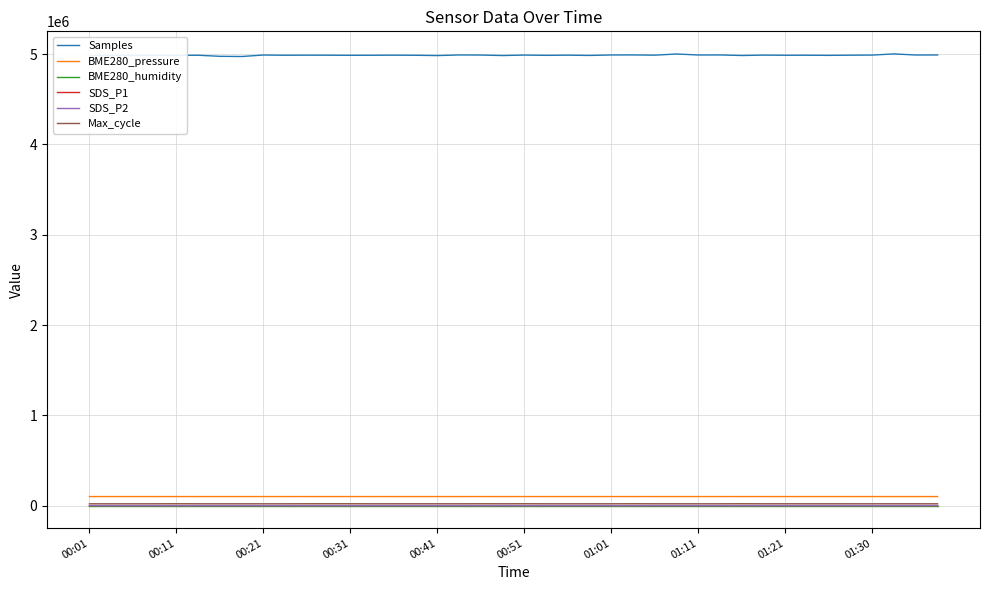

Which series has the largest total across all categories?

Samples